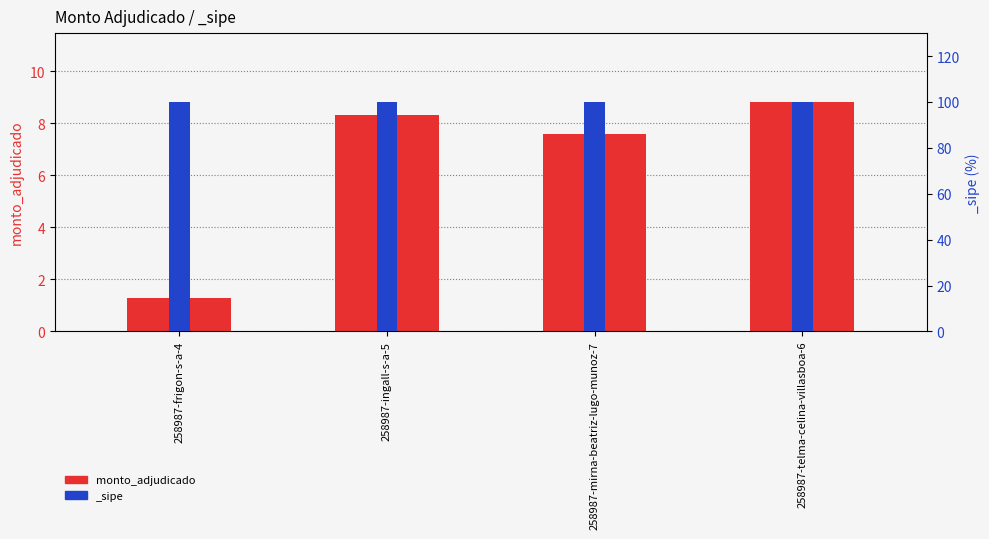

What is the minimum value shown in the chart?

1.3